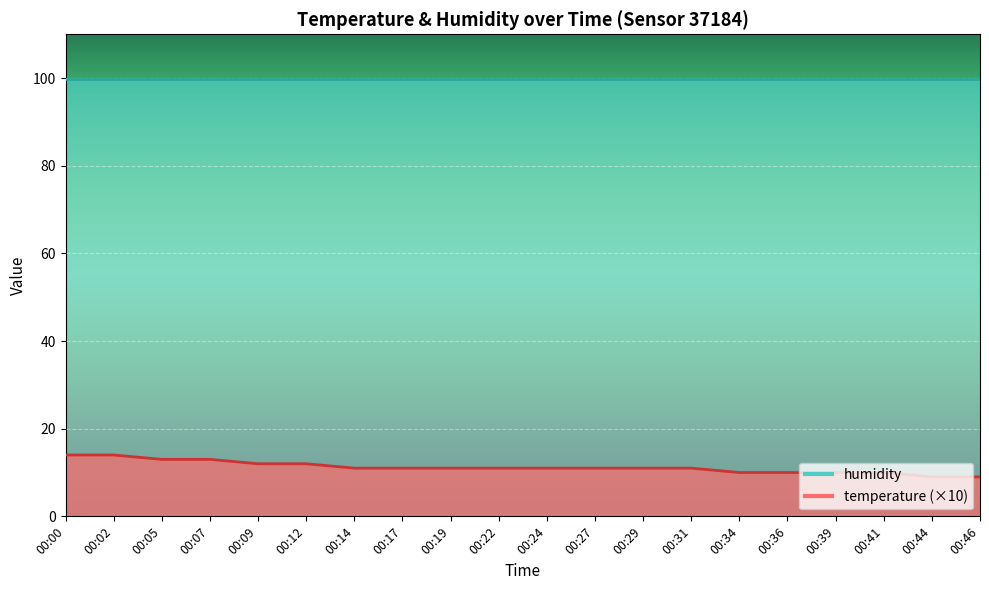

How many lines are shown in the chart?

1